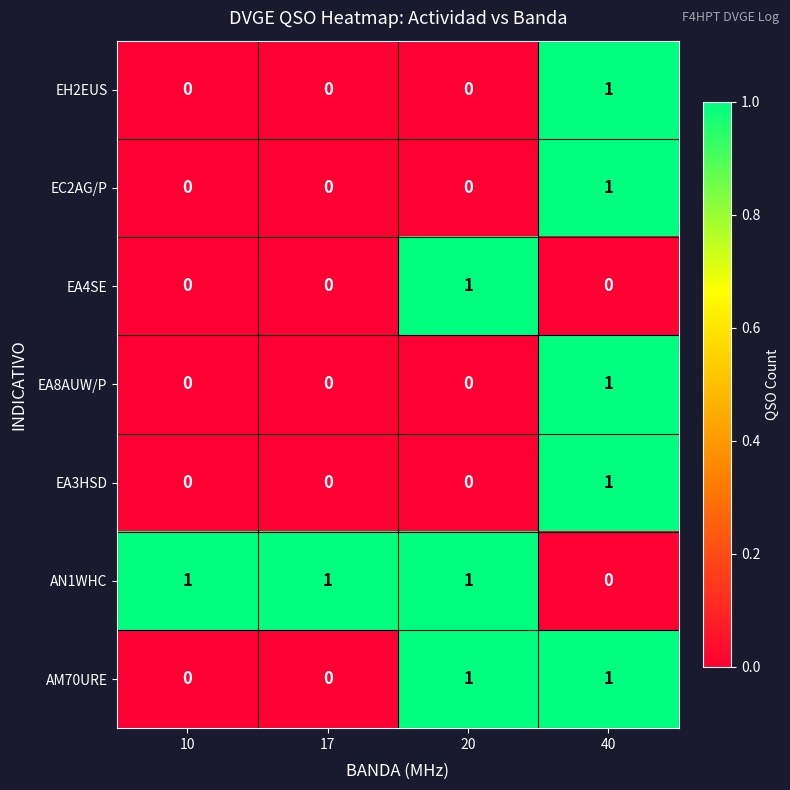

What is the total value across all series at 17?

1